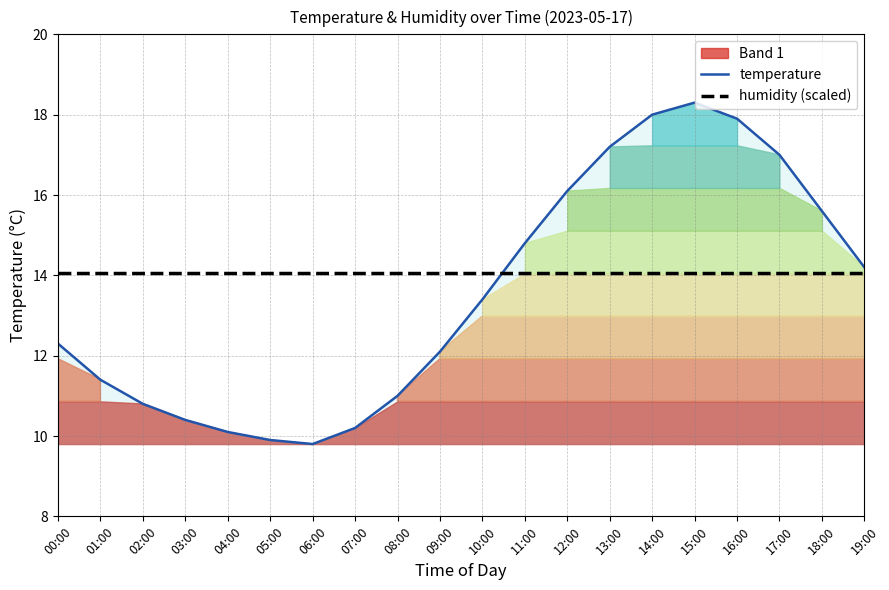

What is the sum of all temperature values?

270.5